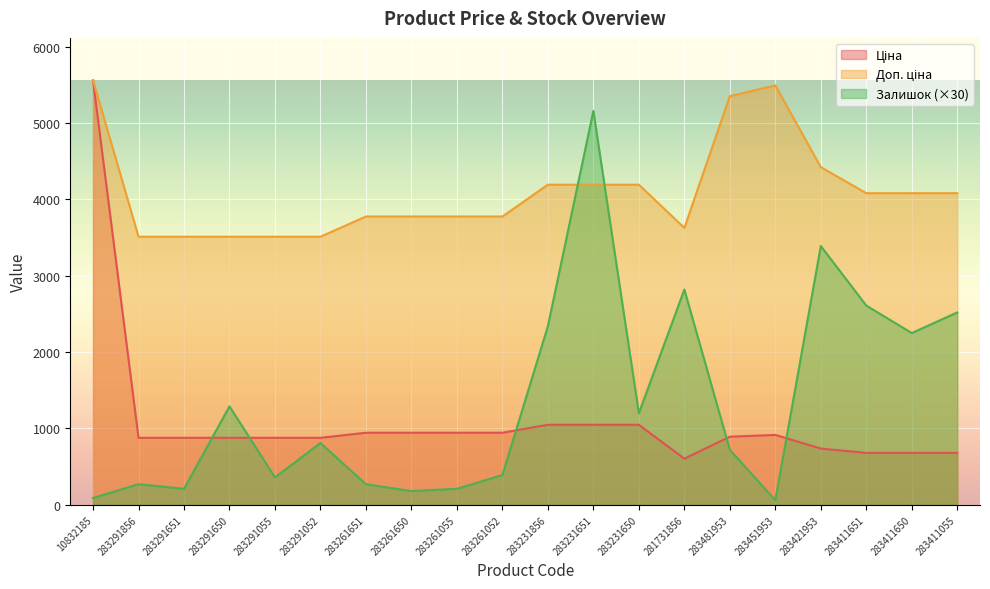

Reading left to right, what are all the values shown in this chart?

Ціна: 10832185=5560.3	283291856=878.0	283291651=878.0	283291650=878.0	283291055=878.0	283291052=878.0	283261651=944.2	283261650=944.2	283261055=944.2	283261052=944.2	283231856=1048.4	283231651=1048.4	283231650=1048.4	281731856=604.6	283481953=892.2	283451953=915.8	283421953=737.2	283411651=680.4	283411650=680.4	283411055=680.4
Доп. ціна: 10832185=5560.3	283291856=3511.9	283291651=3511.9	283291650=3511.9	283291055=3511.9	283291052=3511.9	283261651=3777.0	283261650=3777.0	283261055=3777.0	283261052=3777.0	283231856=4193.5	283231651=4193.5	283231650=4193.5	281731856=3627.9	283481953=5353.1	283451953=5495.0	283421953=4423.0	283411651=4082.3	283411650=4082.3	283411055=4082.3
Залишок: 10832185=90.0	283291856=270.0	283291651=210.0	283291650=1290.0	283291055=360.0	283291052=810.0	283261651=270.0	283261650=180.0	283261055=210.0	283261052=390.0	283231856=2340.0	283231651=5160.0	283231650=1200.0	281731856=2820.0	283481953=720.0	283451953=60.0	283421953=3390.0	283411651=2610.0	283411650=2250.0	283411055=2520.0